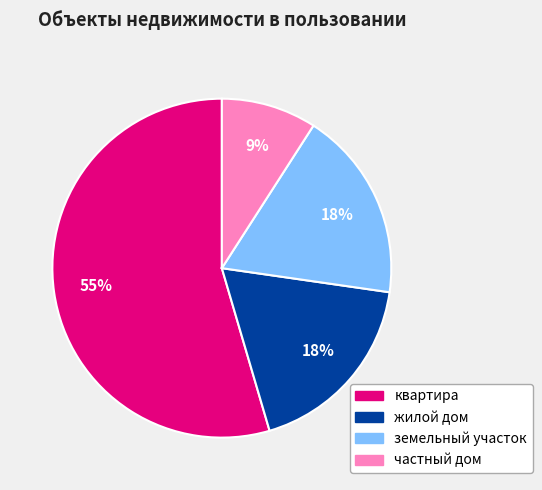

To the nearest percent, what is the combined percentage of квартира and земельный участок?

73%